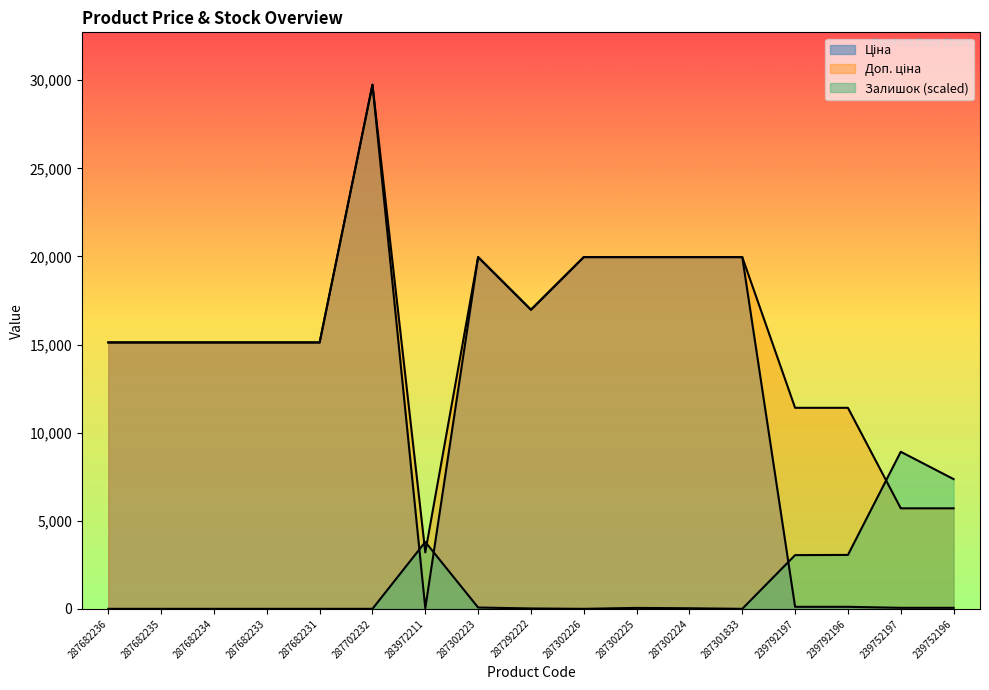

What is the sum of all Ціна values?

222518.8